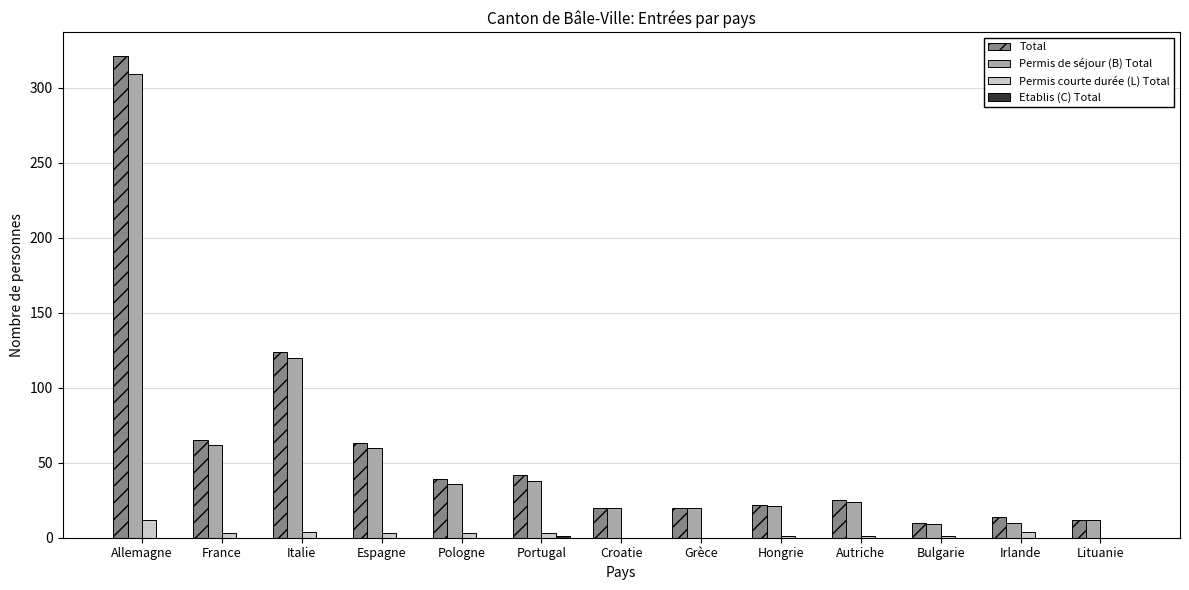

How many groups of bars are there?

13